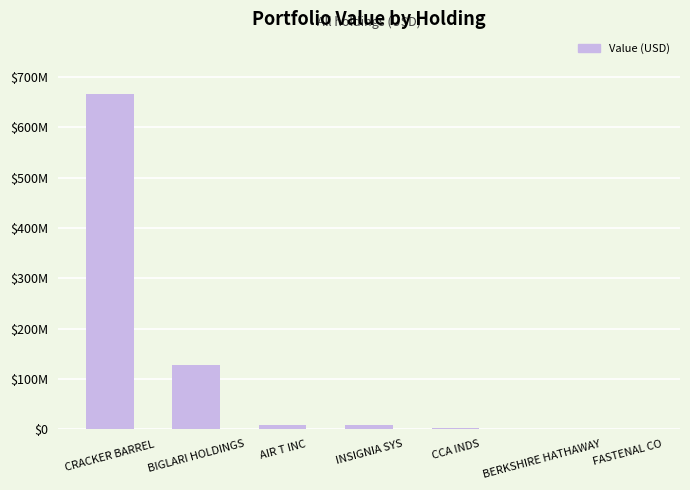

What is the label of the 7th bar from the left?

FASTENAL CO